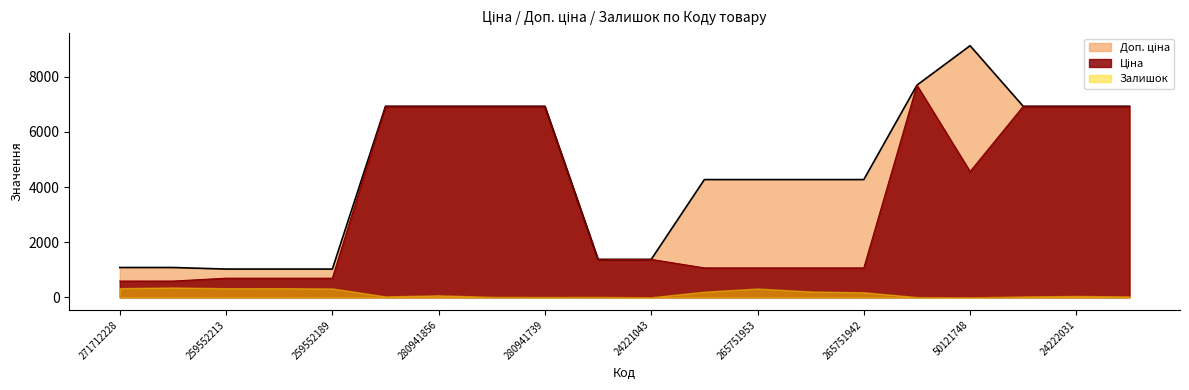

What is the minimum value shown in the chart?

0.0